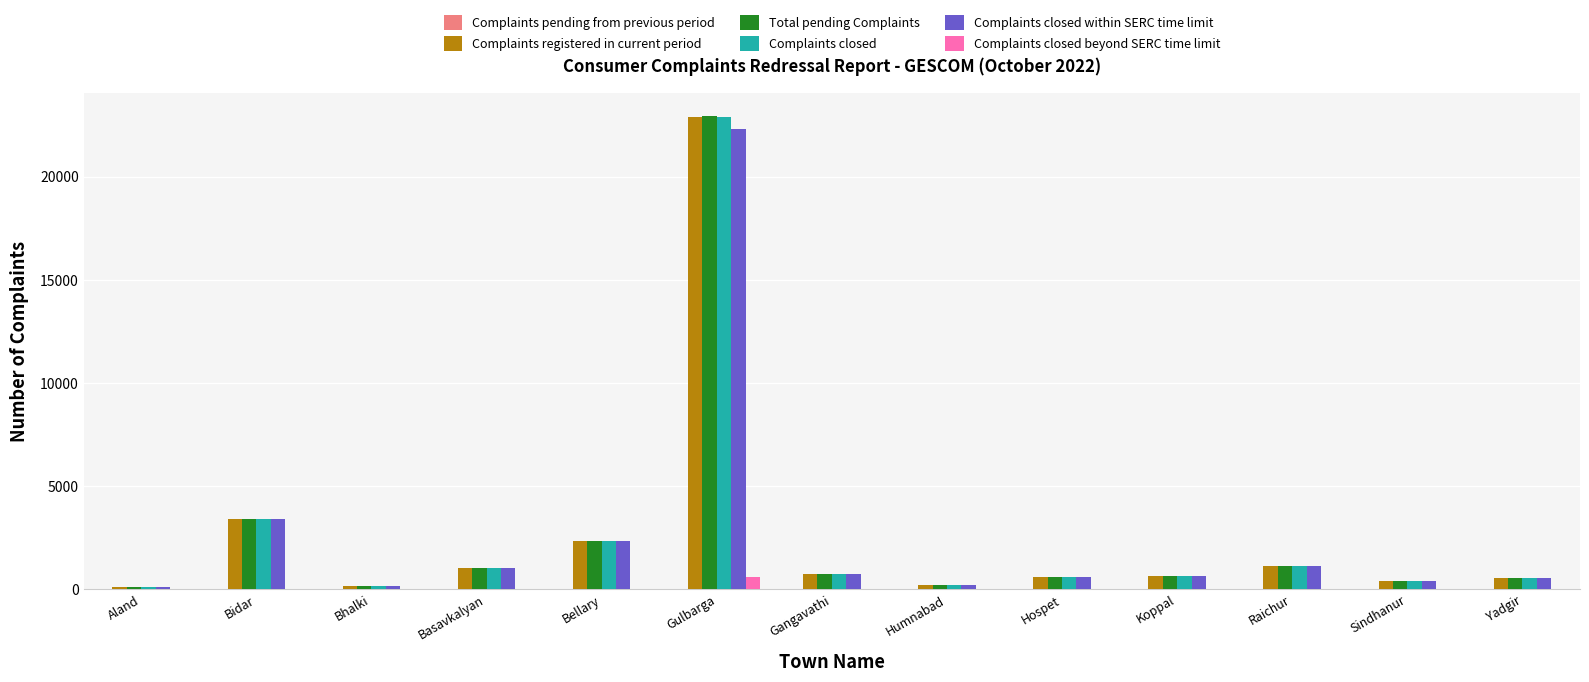

What is the greatest value displayed?

22917